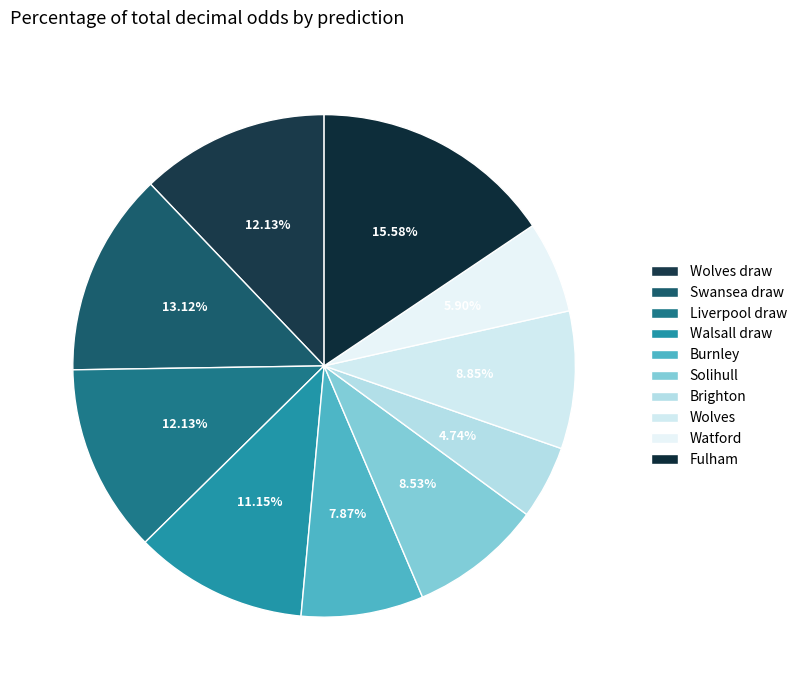

Count the number of slices in the pie.

10